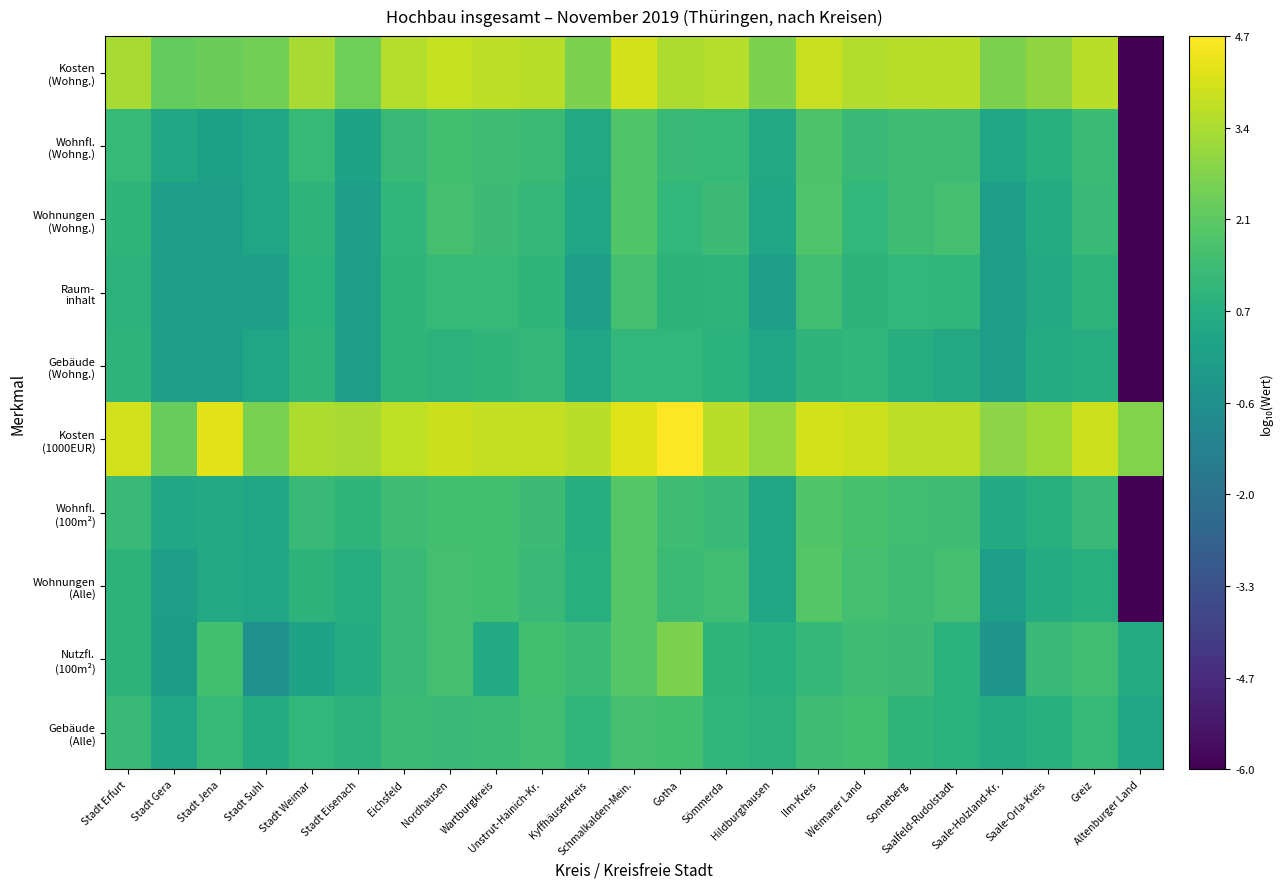

What is the greatest value displayed?

4.7